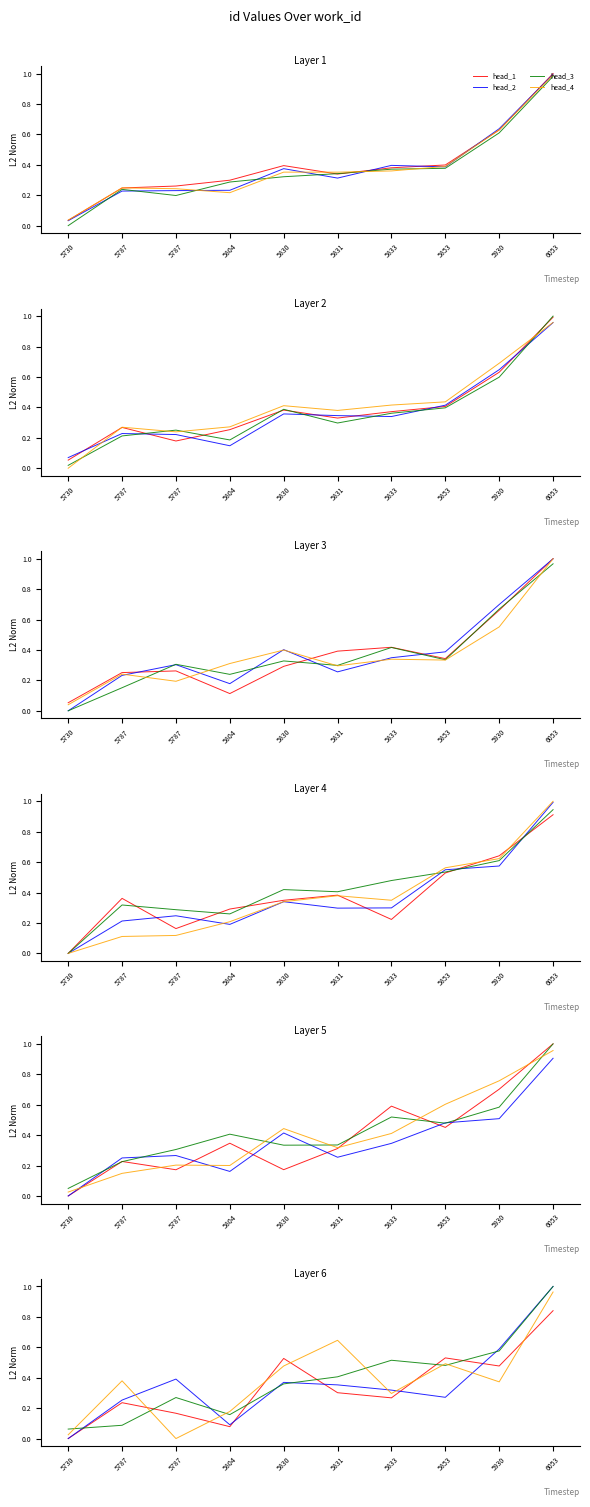

What are all the series names shown in the legend?

head_1, head_2, head_3, head_4